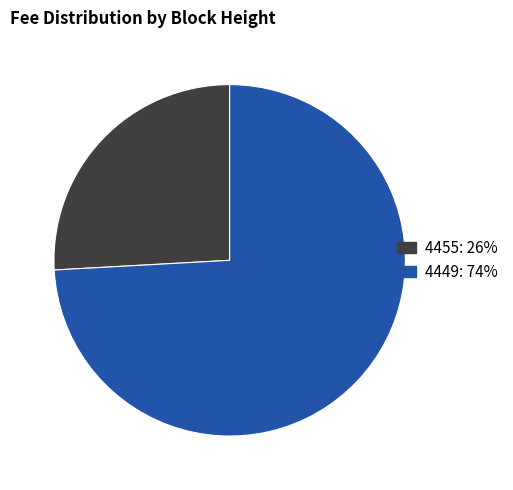

Is there a majority slice in this chart?

Yes